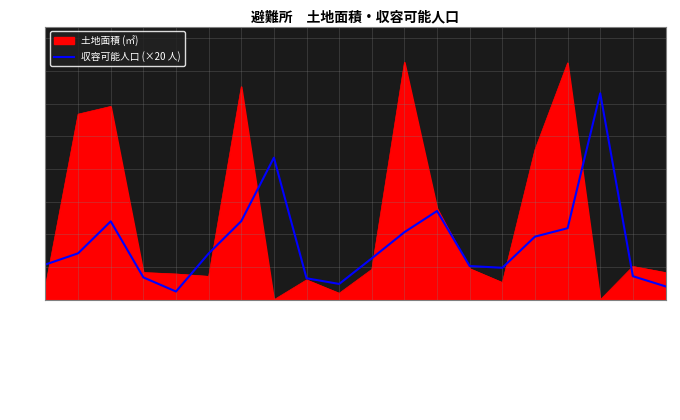

What is the maximum value shown in the chart?

27617.0